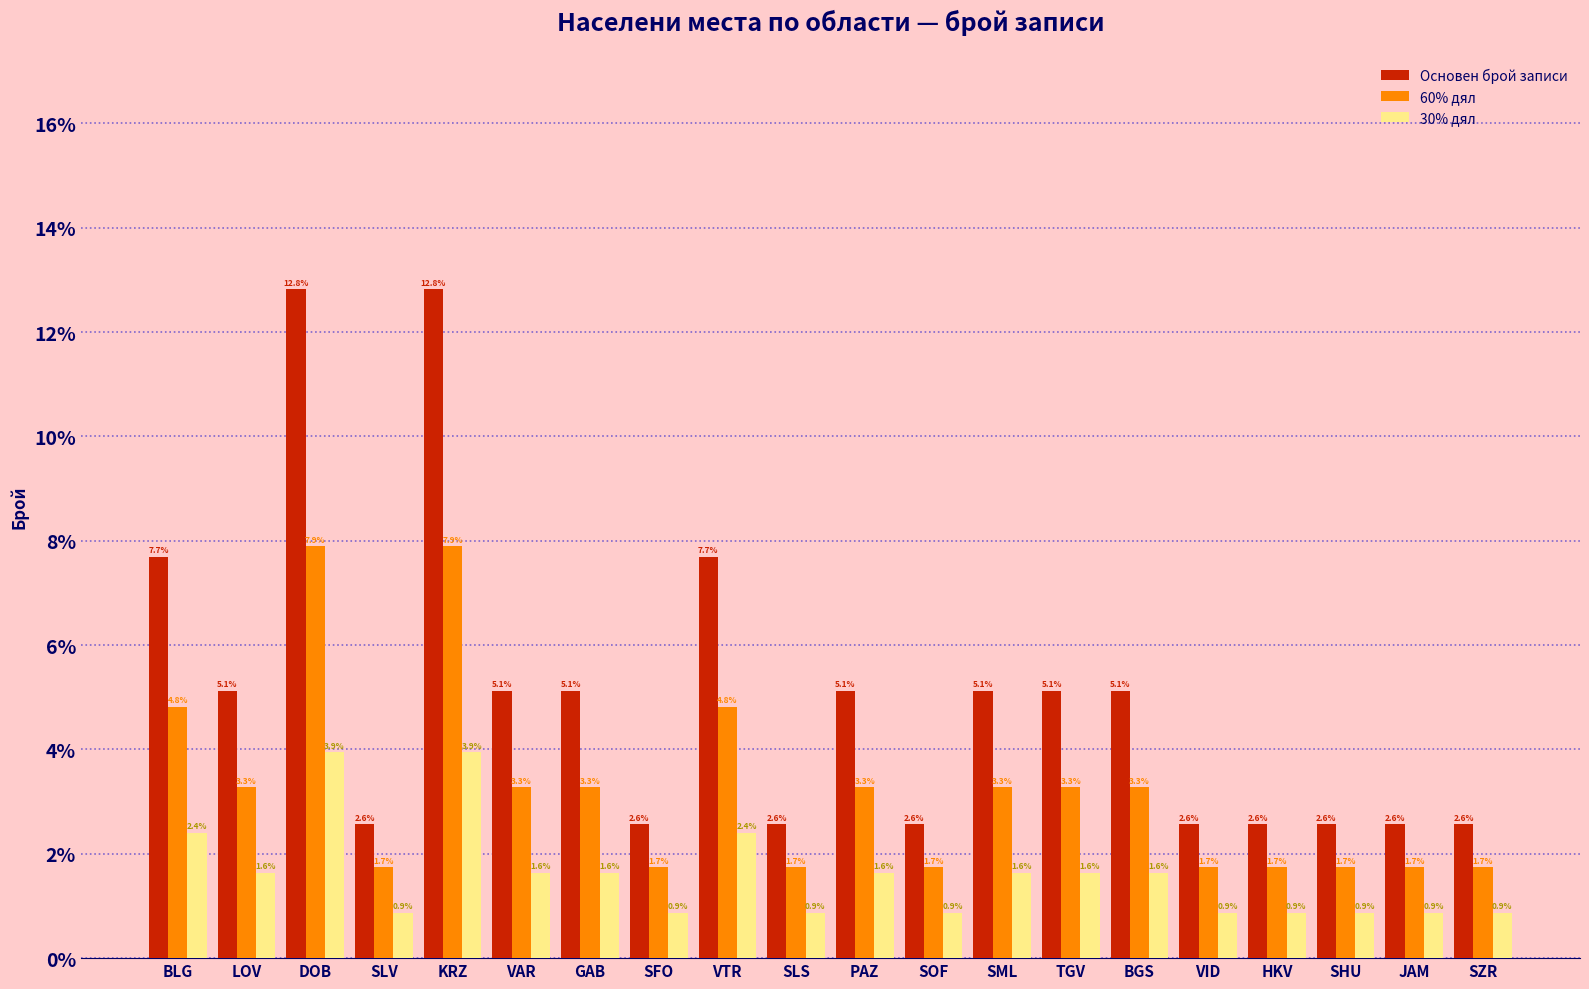

What is the difference between the highest and lowest values at VAR?

3.5